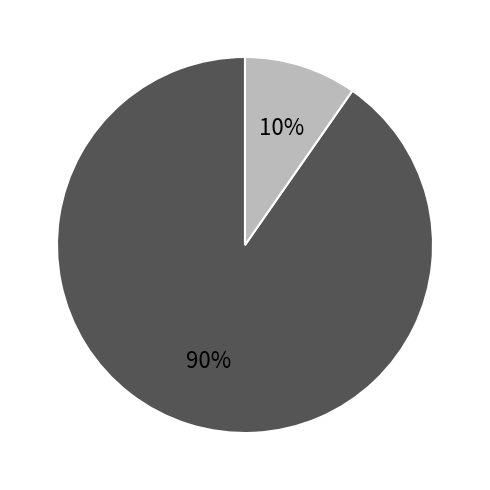

How many segments does this pie chart have?

2